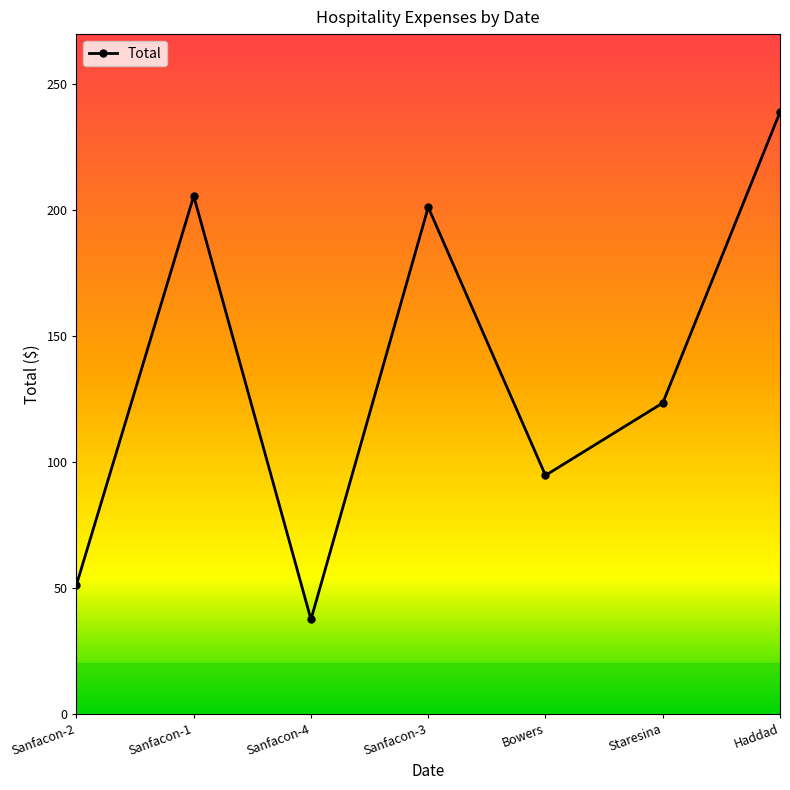

What is the change in value from Sanfacon-2 to Staresina?

+72.2